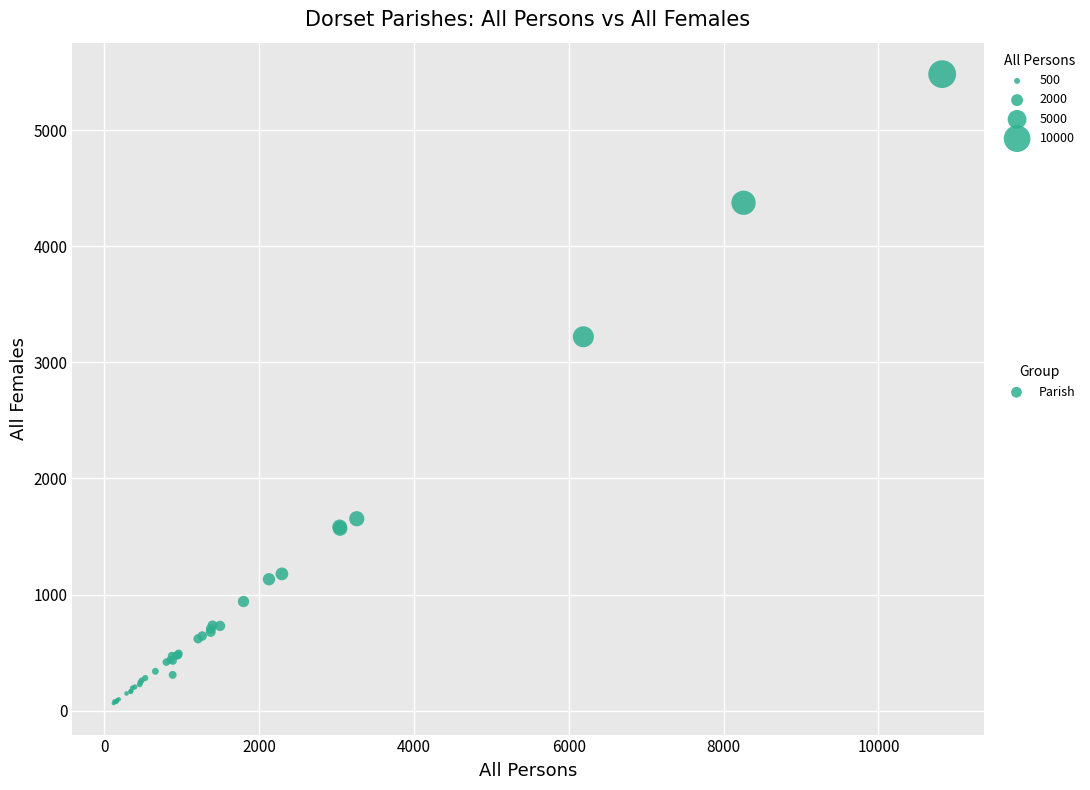

What Y value in the scatter plot is closest to 2773?

3220